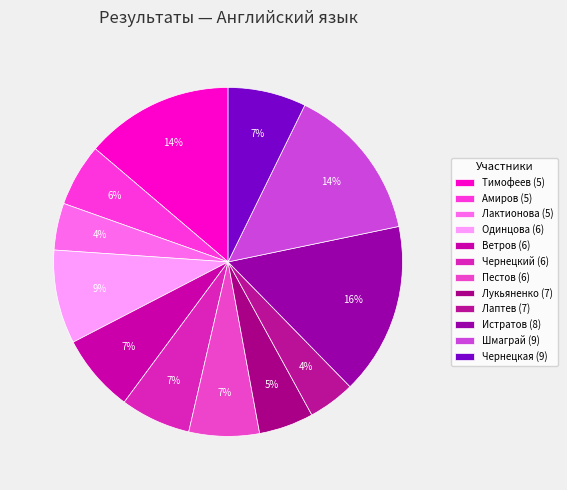

To the nearest percent, what is the difference between the Пестов (6) and Амиров (5) slice percentages?

1%